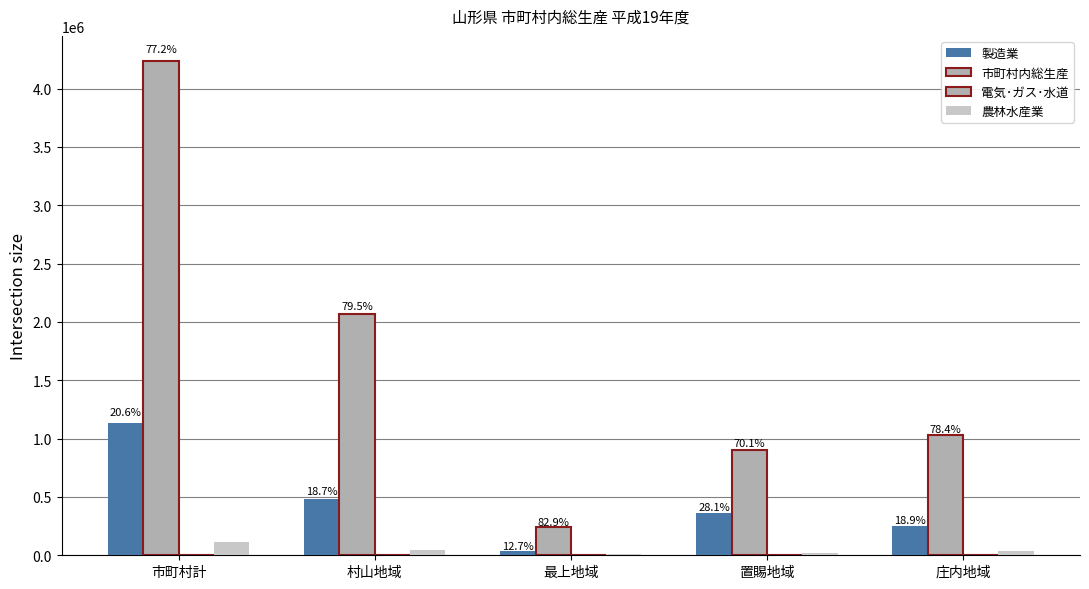

Does the chart contain stacked bars?

No